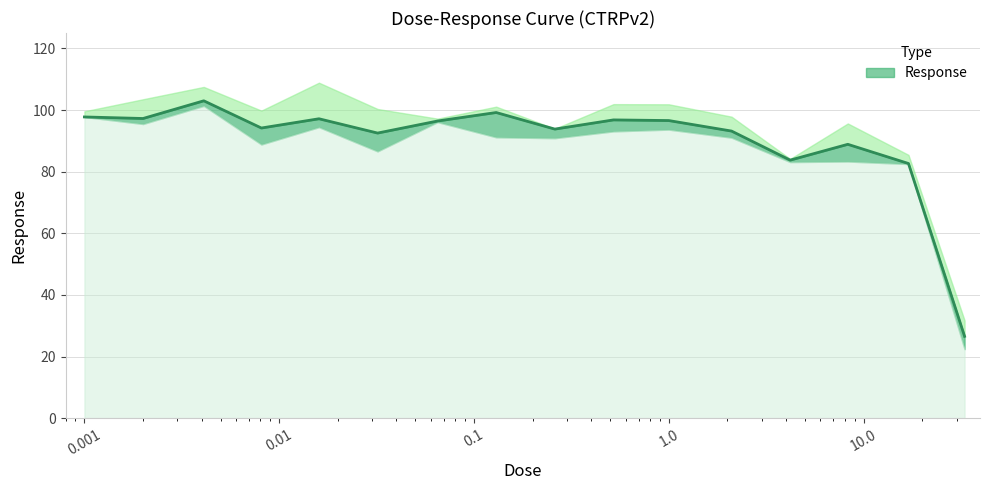

Rank the categories by value from lowest to highest.

33.0, 17.0, 4.2, 8.3, 0.032, 2.1, 0.26, 0.0081, 0.065, 1.0, 0.52, 0.016, 0.002, 0.001, 0.13, 0.0041